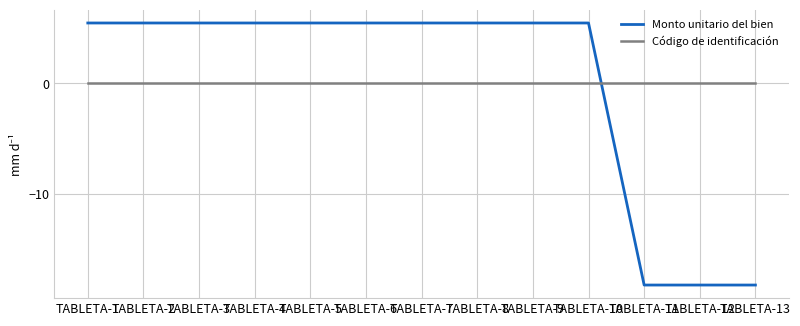

What is the difference between the highest and lowest values at TABLETA-5?

5.5